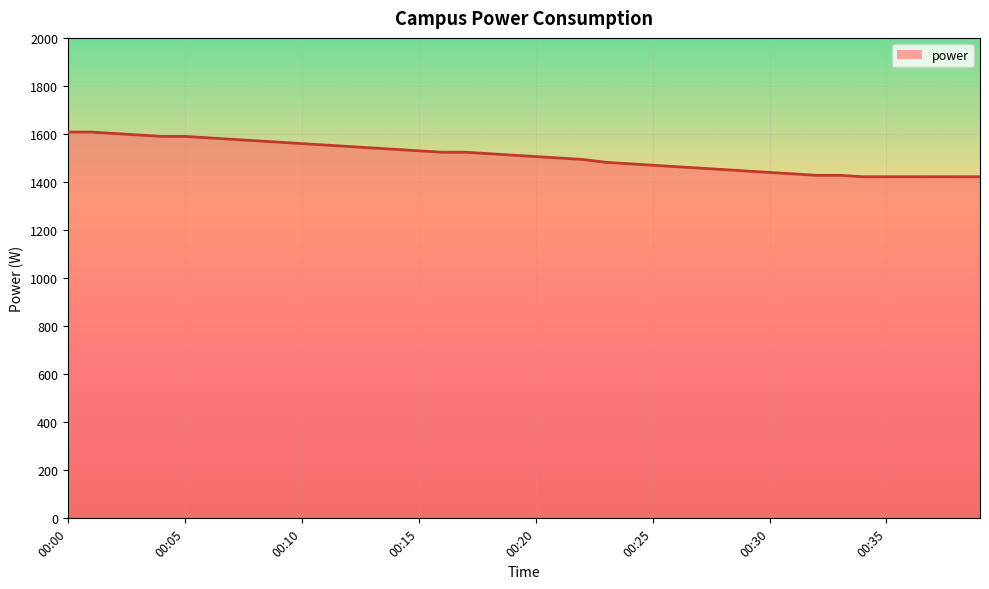

What is the average value?

1506